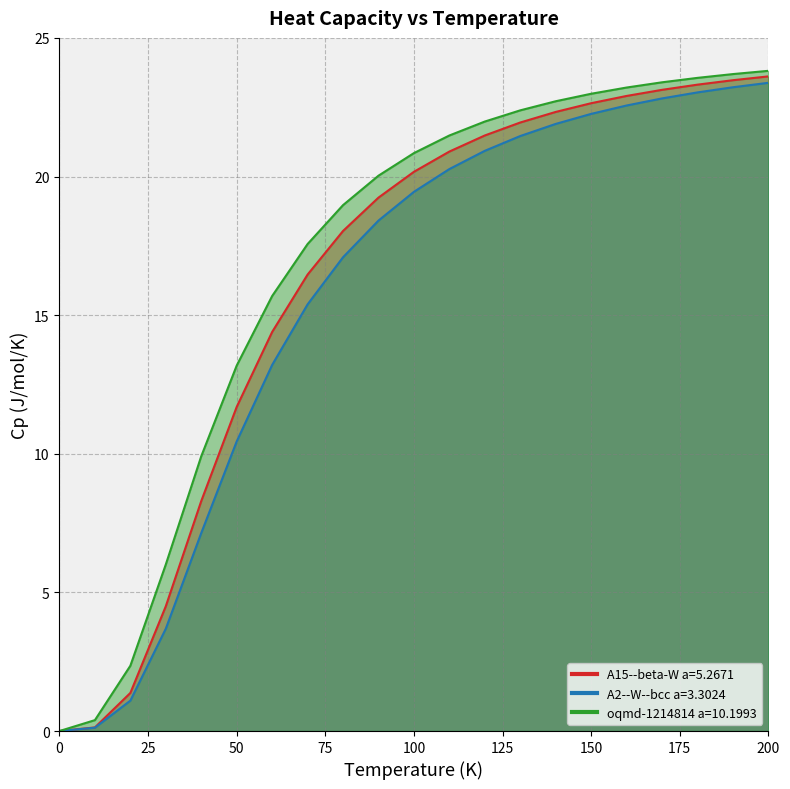

Which series has the largest range (max minus min)?

oqmd-1214814 a=10.1993